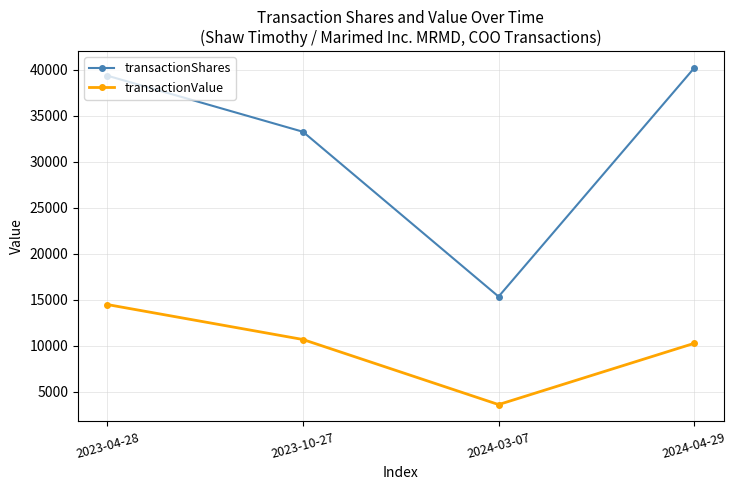

At which category does the chart reach its minimum across all series?

2024-03-07